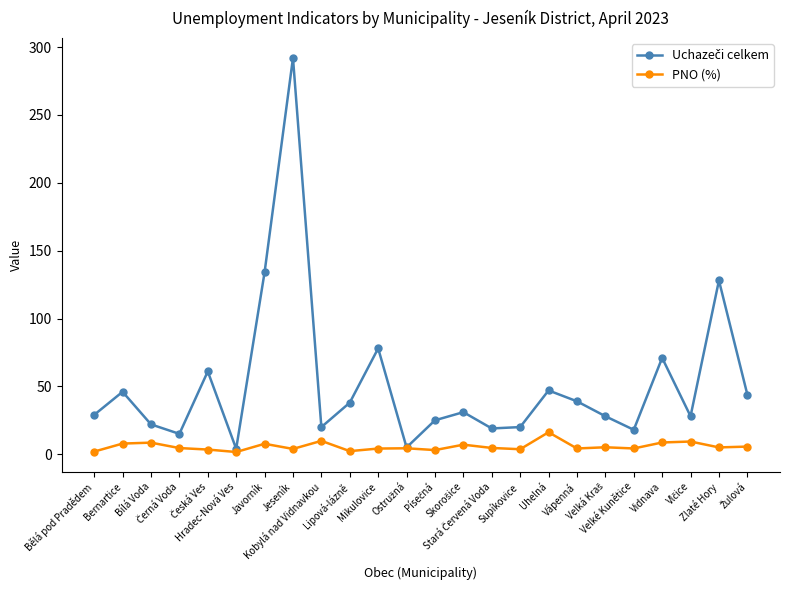

What is the maximum value for PNO (%)?

16.2